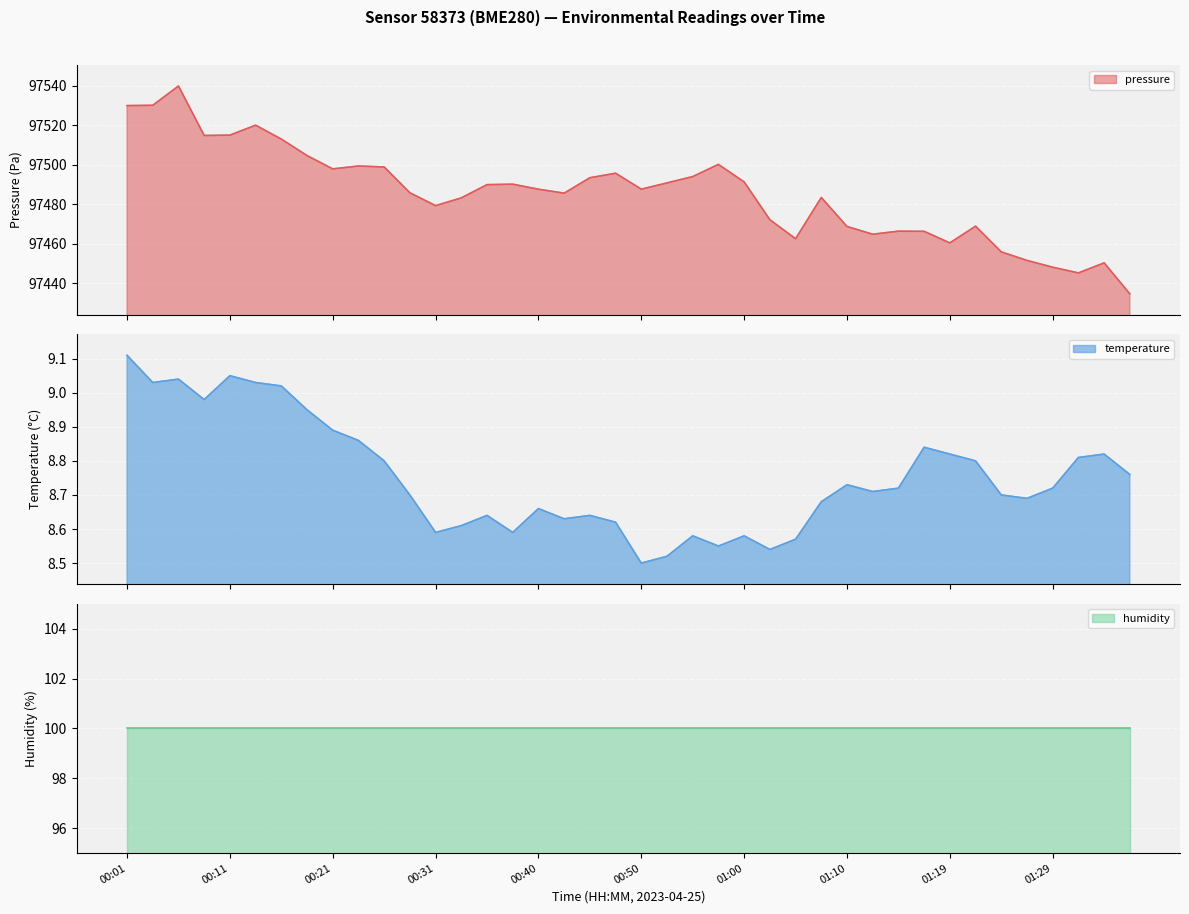

The pressure series shows 97466.4 at 01:17. True or false?

True